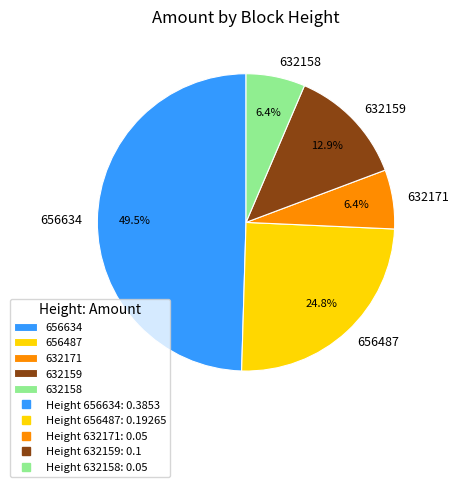

What is the largest slice in the pie chart?

656634